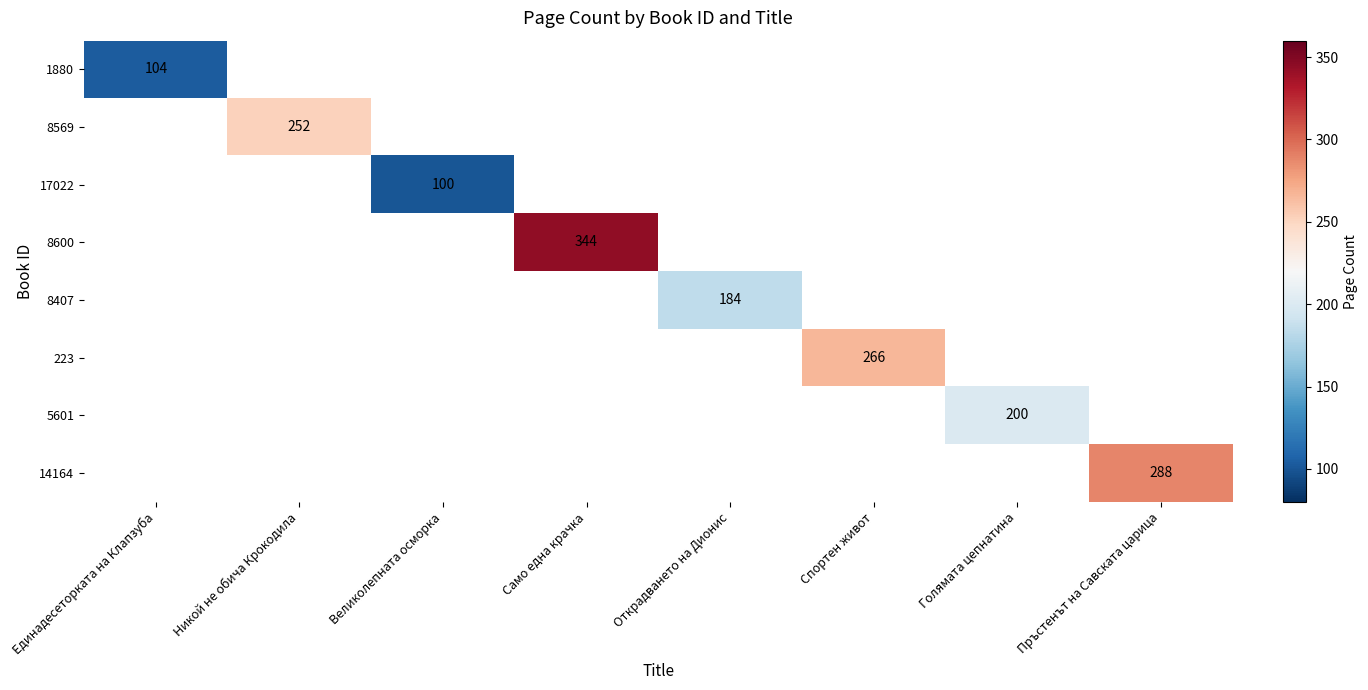

Is it true that 8407 equals 65 at Открадването на Дионис?

False